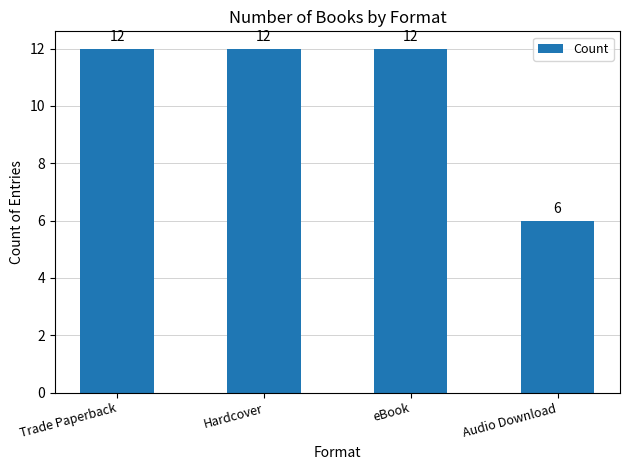

What is the value of the 1st bar from the left?

12